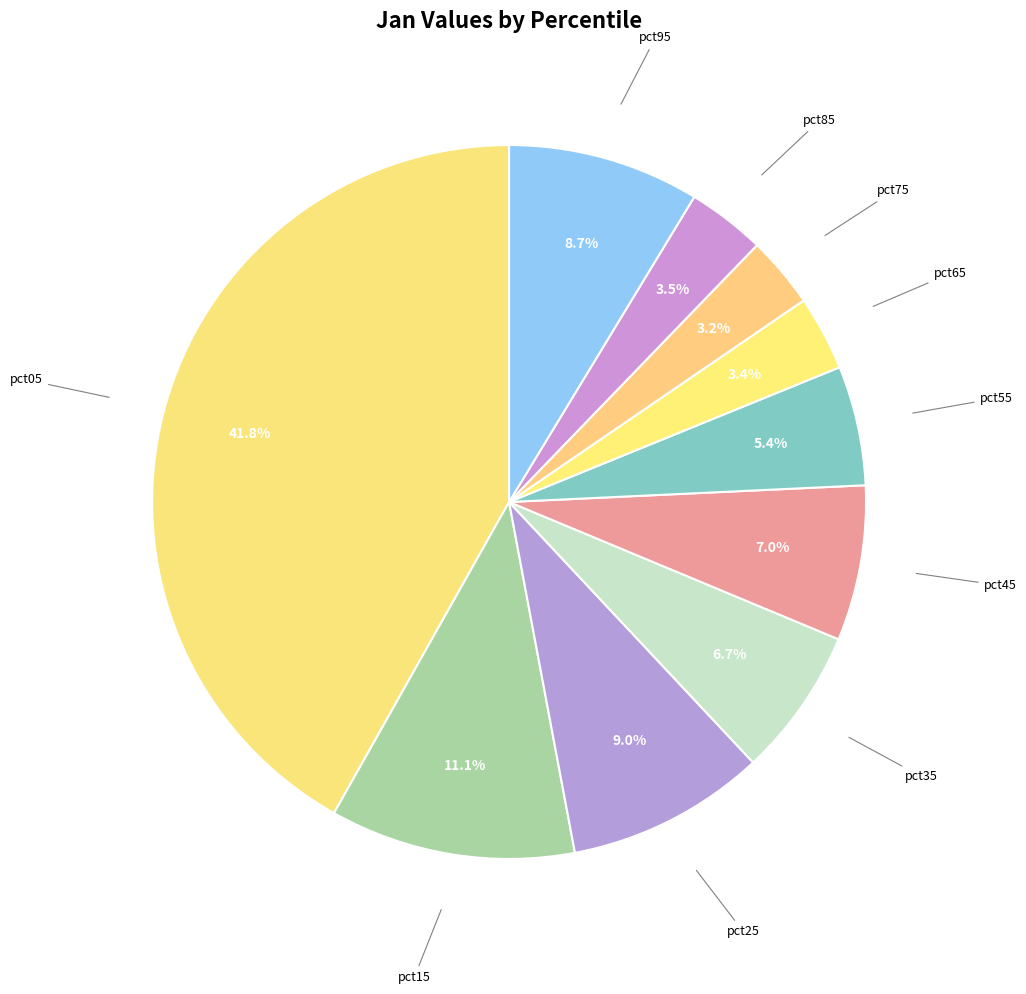

Rank the categories by value from lowest to highest.

pct75, pct65, pct85, pct55, pct35, pct45, pct95, pct25, pct15, pct05